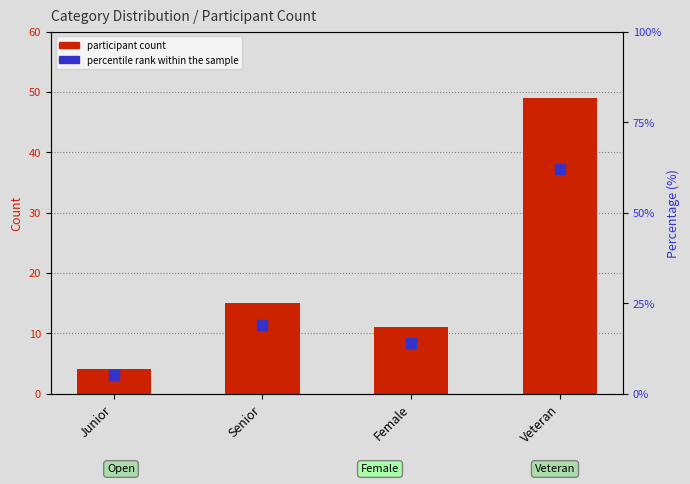

What are all the series names shown in the legend?

participant count, percentile rank within the sample